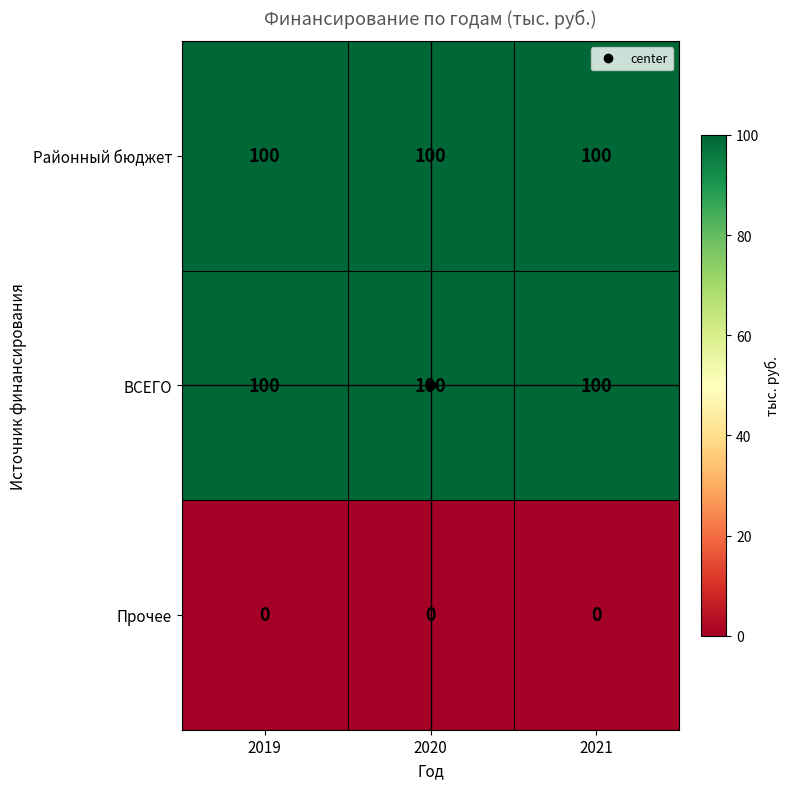

The value of ВСЕГО at 2020 is 100. True or false?

True